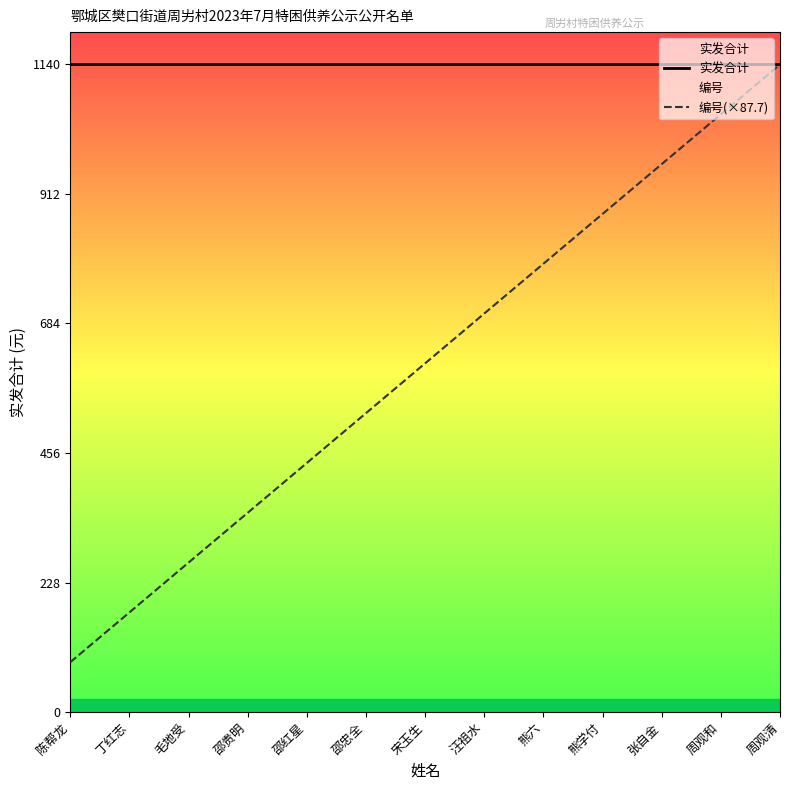

Which series has the widest spread of values?

编号(×87.7)